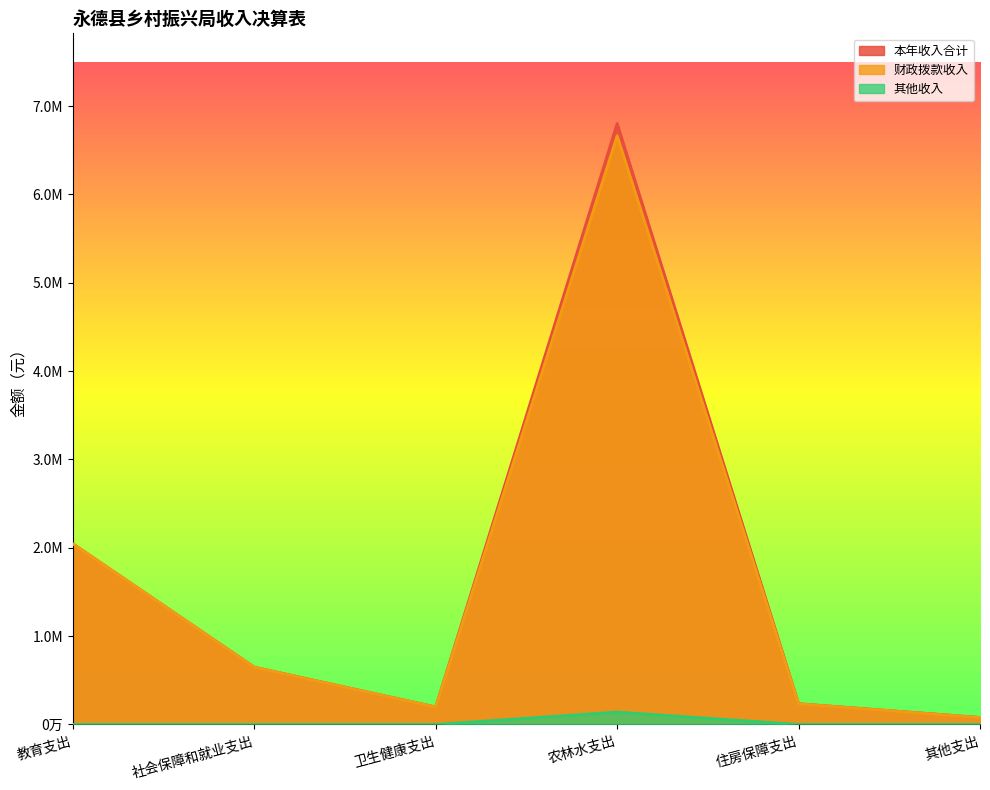

True or false: 其他收入 and 本年收入合计 intersect in this chart.

False